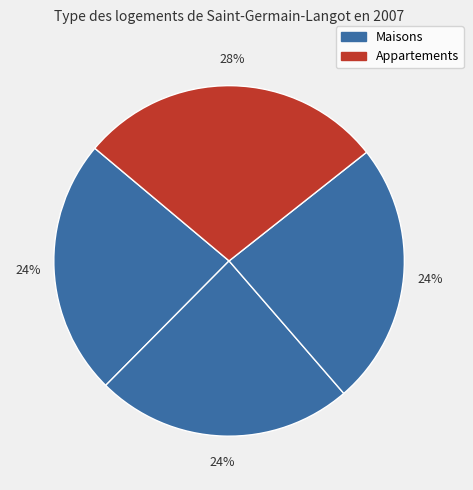

How many segments does this pie chart have?

4